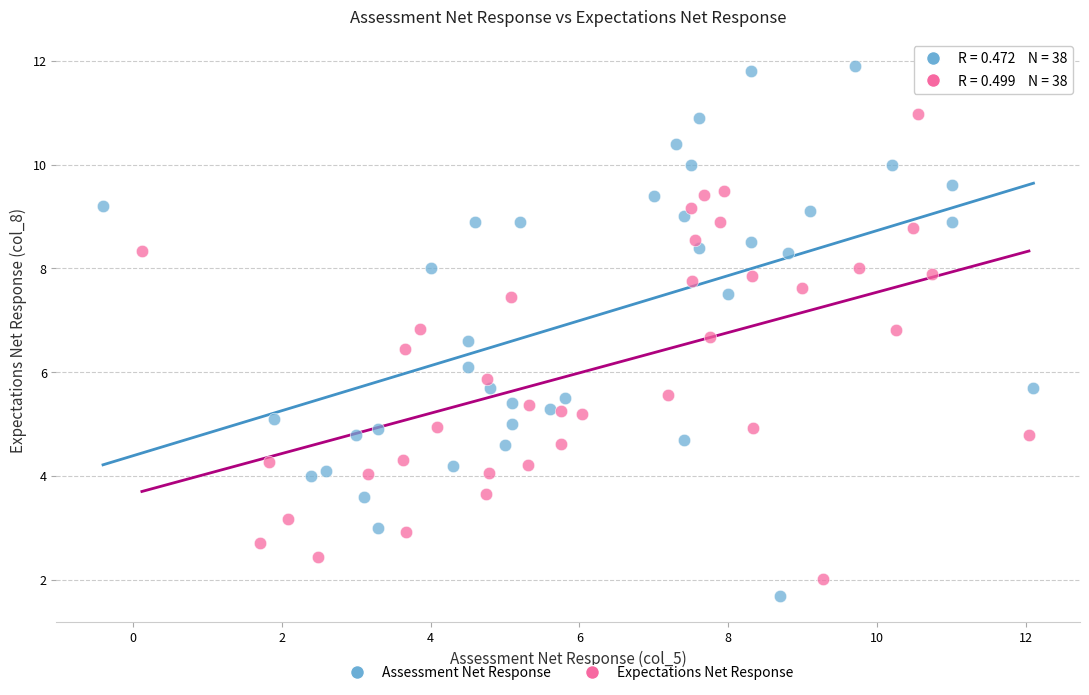

Which series reaches the minimum Y coordinate?

Assessment Net Response